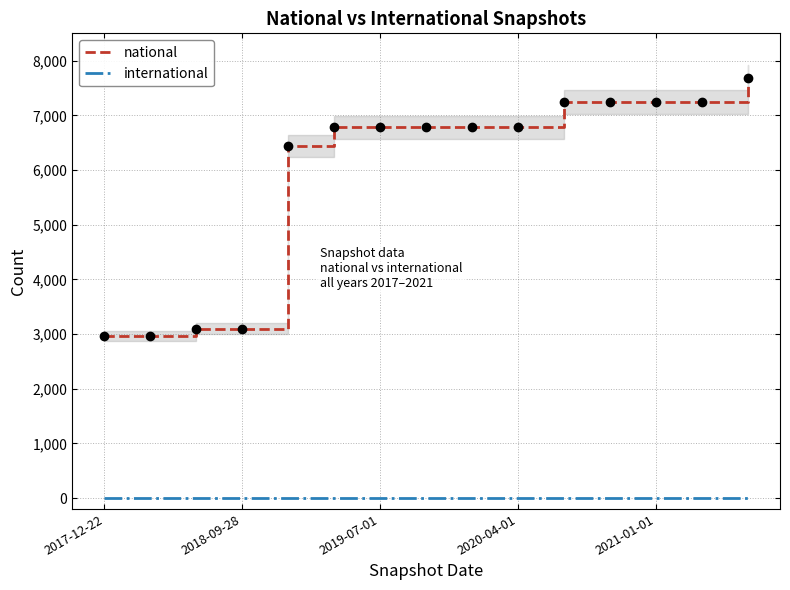

What are all the series names shown in the legend?

national, international